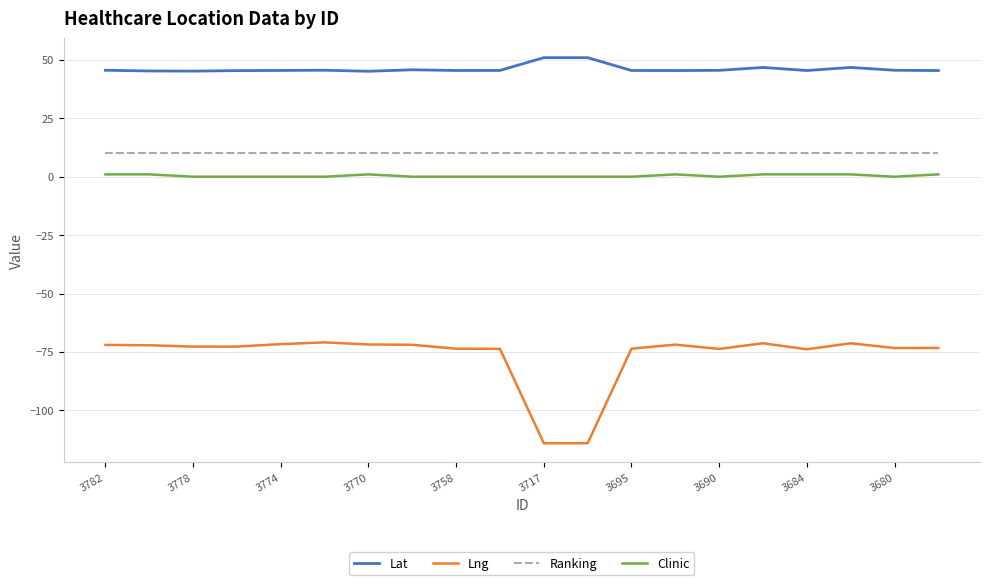

Which series has the largest total across all categories?

Lat